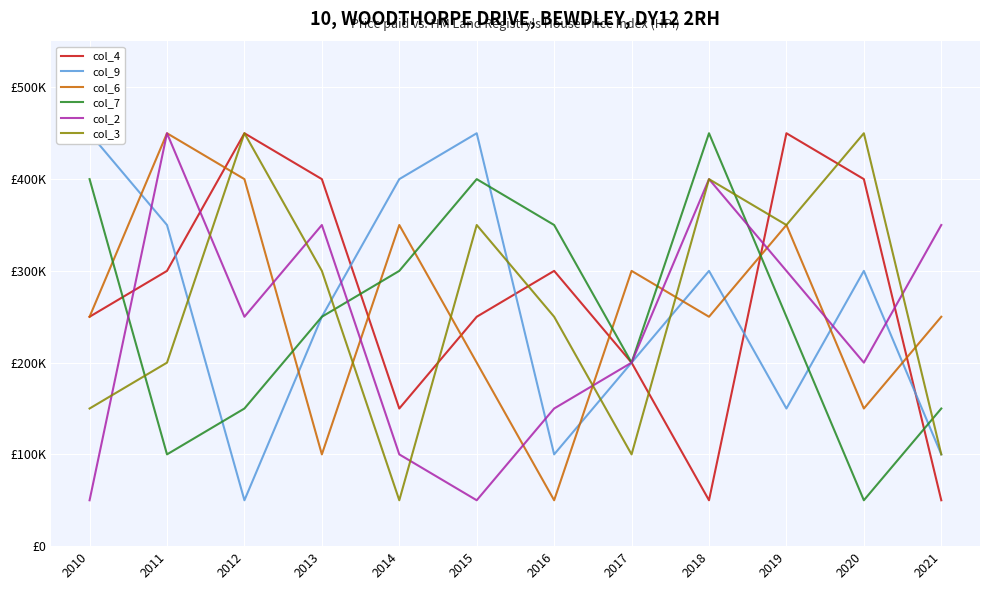

What are all the series names shown in the legend?

col_4, col_9, col_6, col_7, col_2, col_3